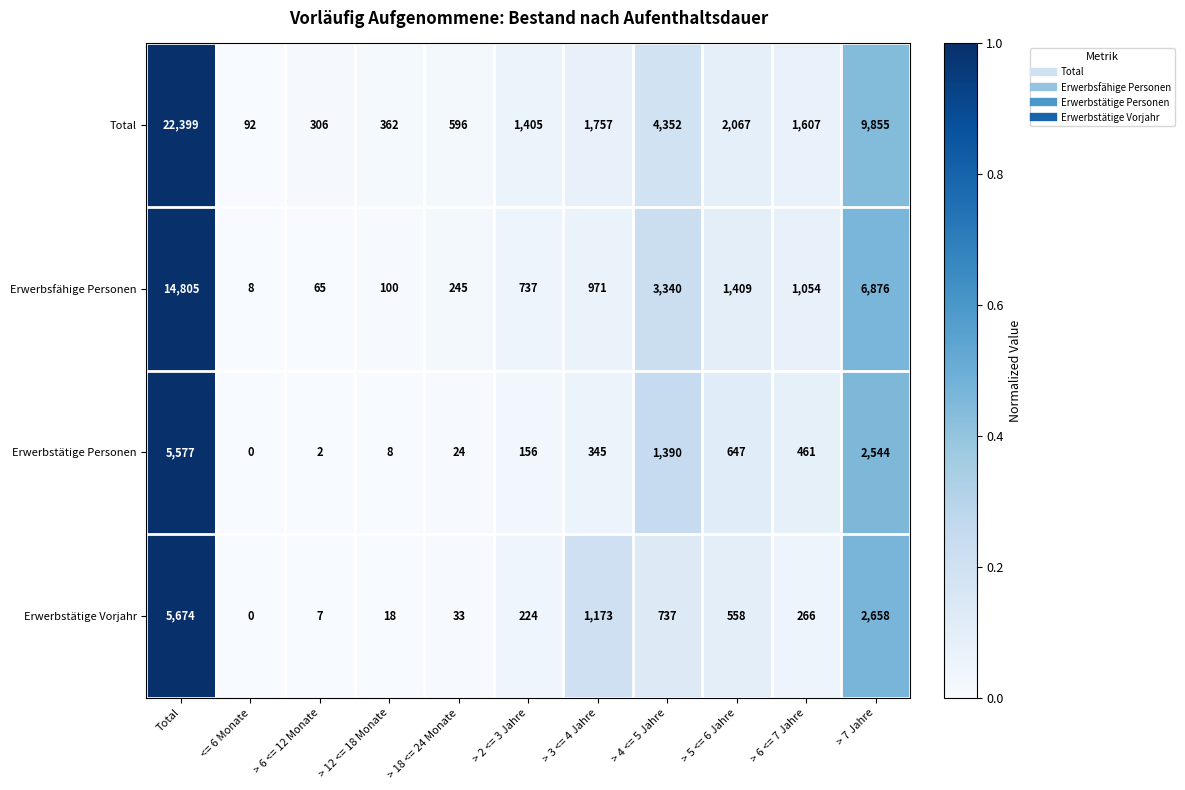

What is the sum of the Erwerbsfähige Personen values at > 6 <= 12 Monate and > 12 <= 18 Monate?

165